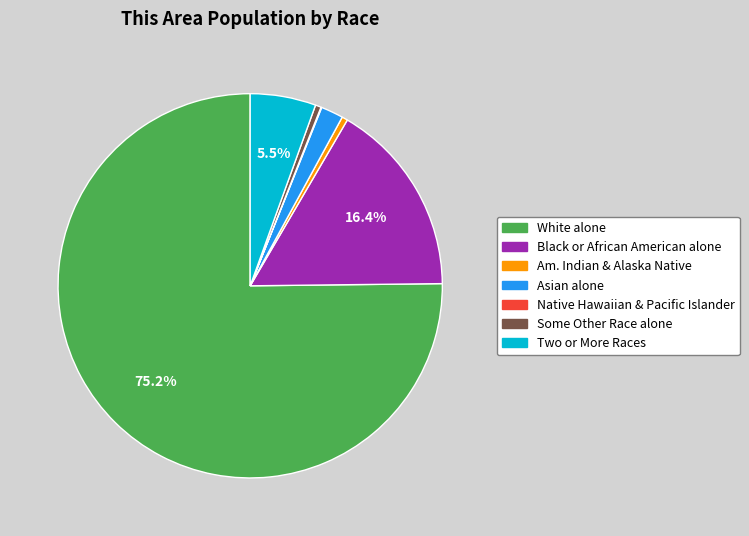

Is there a majority slice in this chart?

Yes